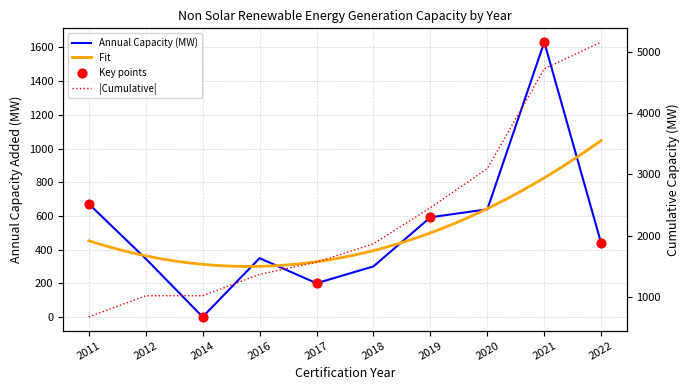

What is the change in value from 2012 to 2014?

-345.5